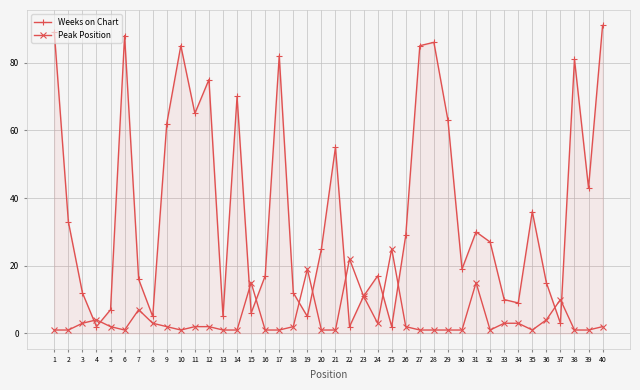

At which label does Peak Position first exceed 2?

3